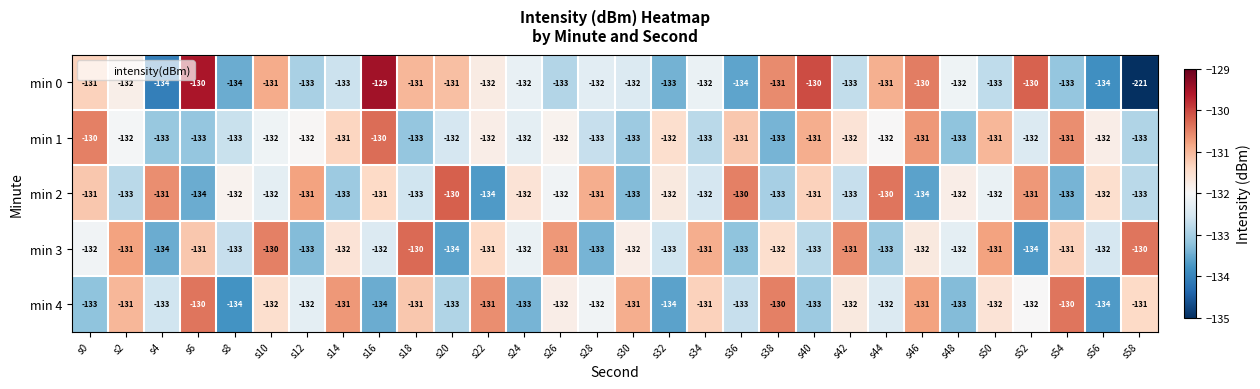

What is the sum of all min 2 values?

-3961